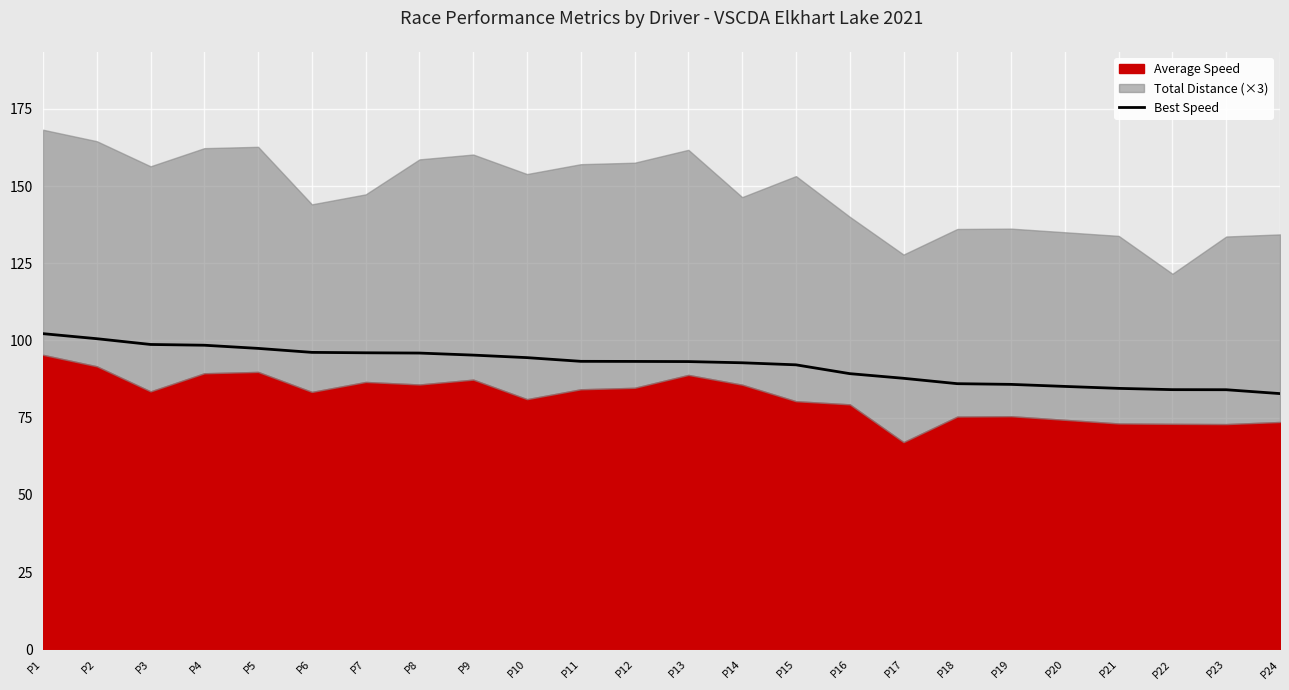

What is the minimum value for Best Speed?

82.8